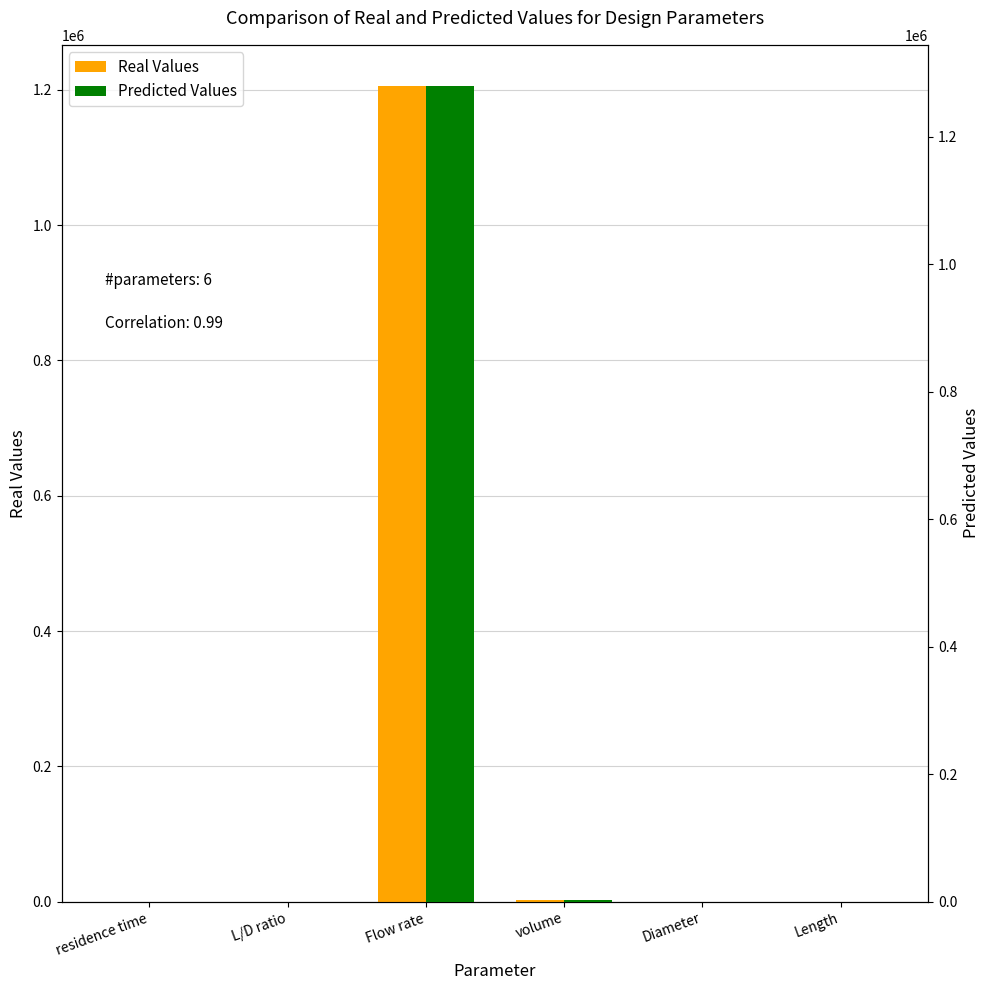

The value of Predicted Values at volume is 841.3. True or false?

False